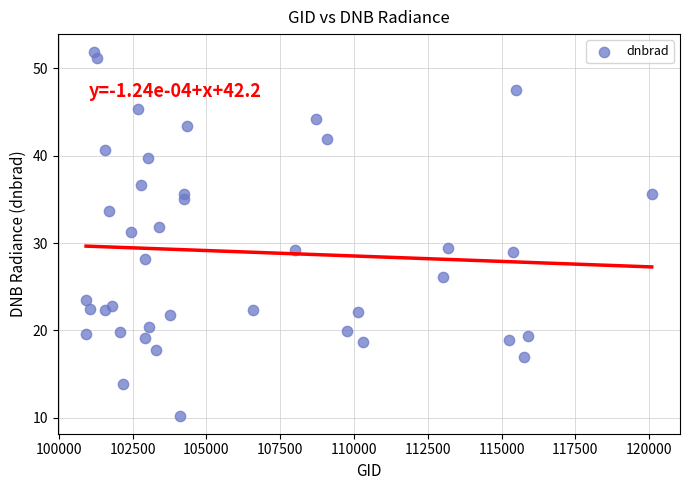

What is the range of X values (max minus min)?

19167.0